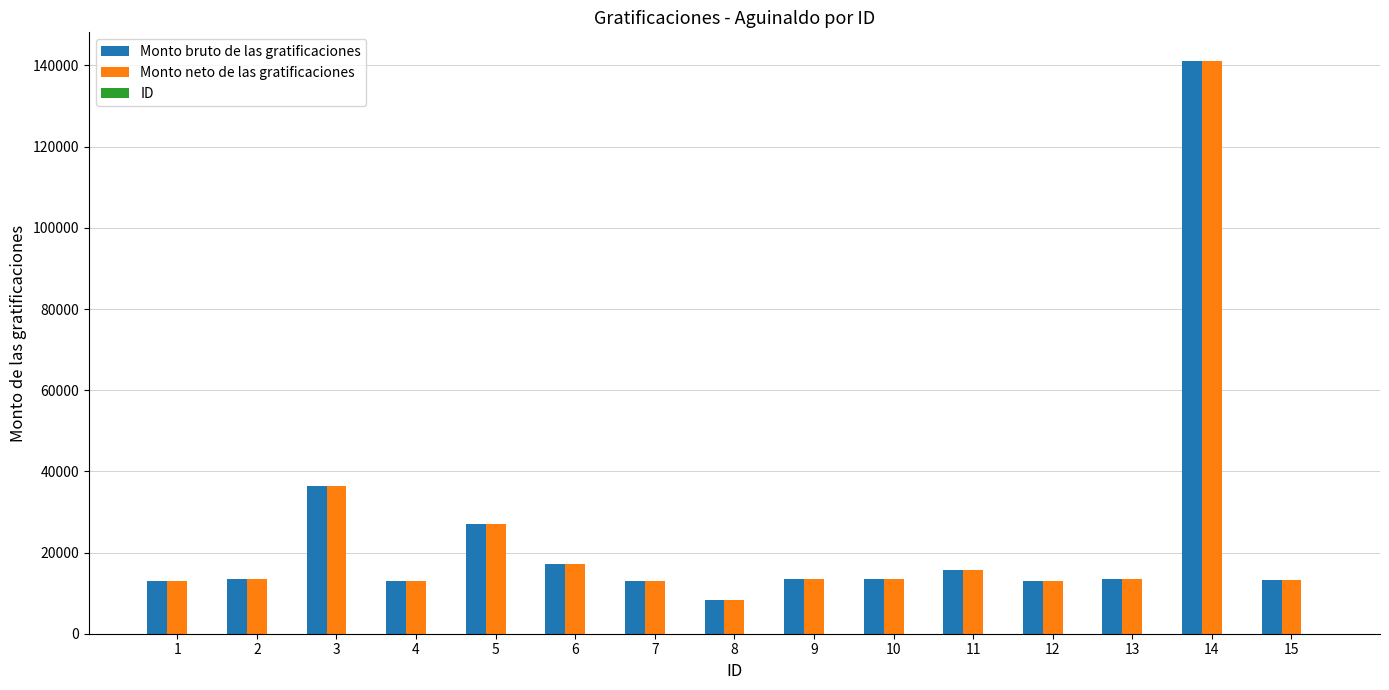

What is the sum of all Monto neto de las gratificaciones values?

364617.0